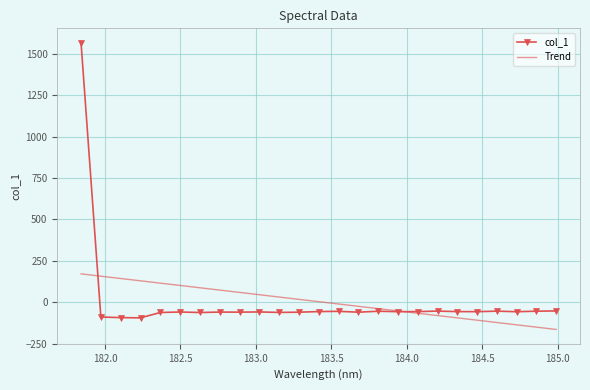

Which series has the largest range (max minus min)?

col_1